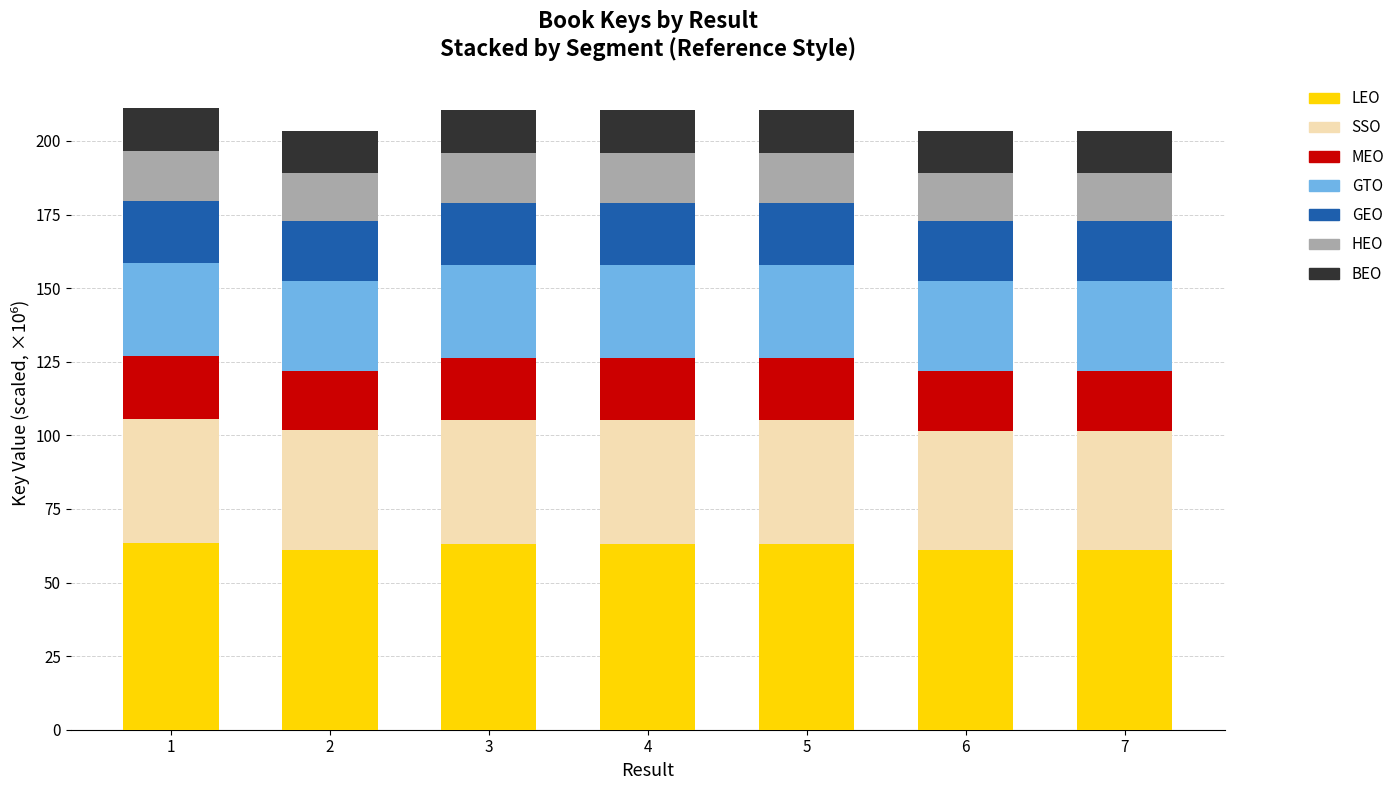

What is the highest value of the LEO series?

63.4